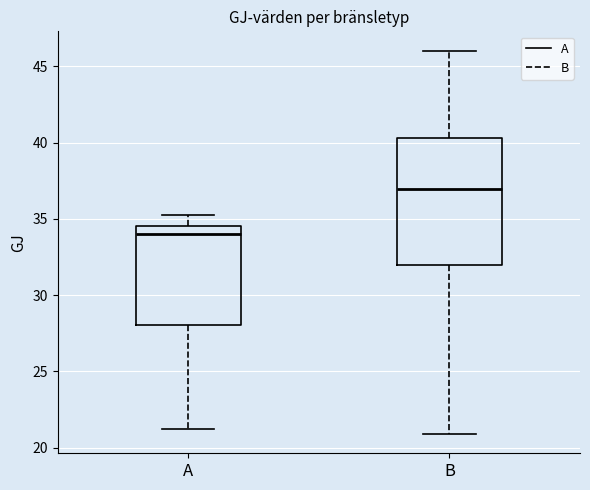

Which box is the tallest, from its lower edge to its upper edge?

B